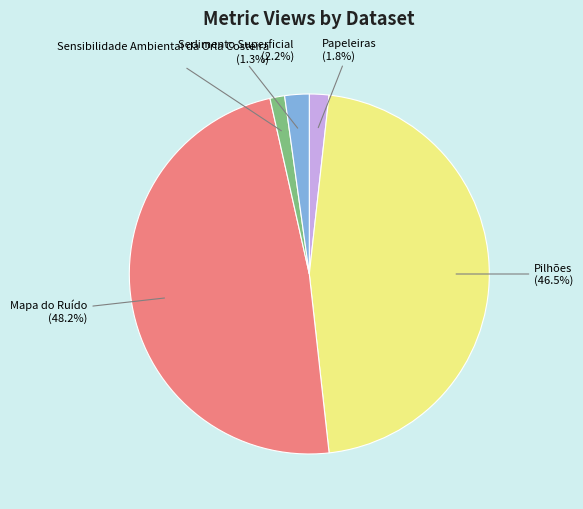

To the nearest percent, what is the combined percentage of Mapa do Ruído and Sedimento Superficial?

50%